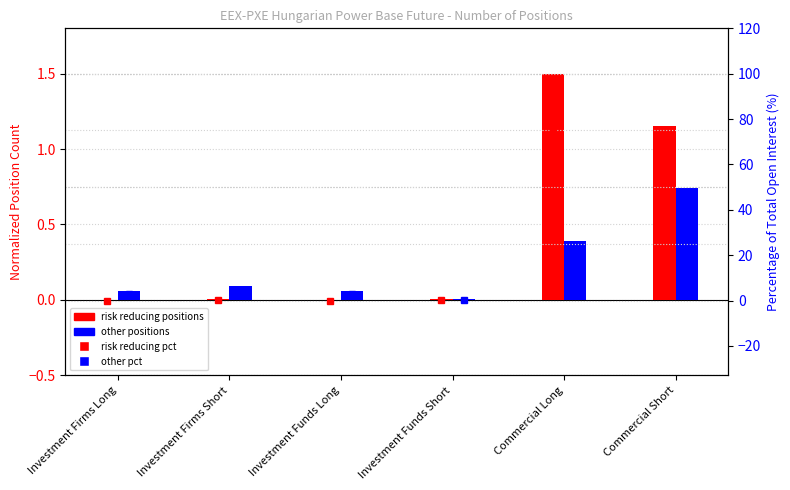

At which category is the sum across all series the highest?

Commercial Short